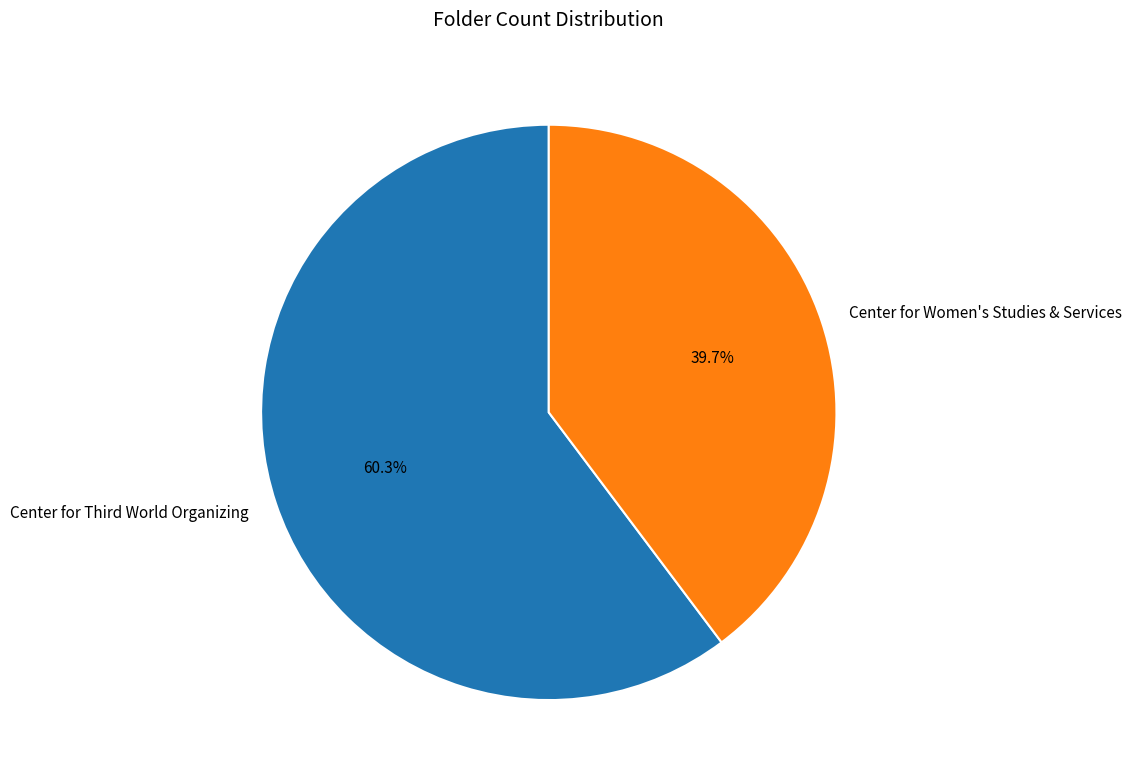

Which category has the biggest portion of the pie?

Center for Third World Organizing